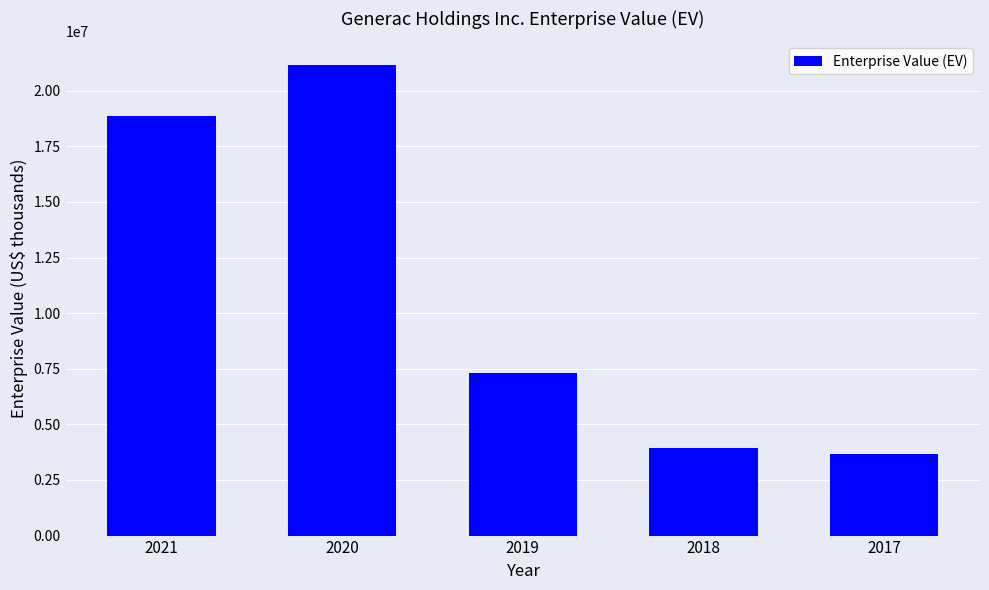

What is the maximum value shown in the chart?

21165351